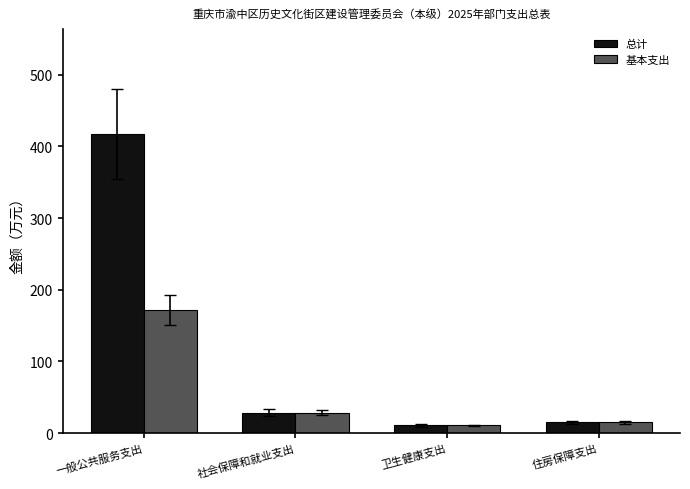

What is the greatest value displayed?

417.3